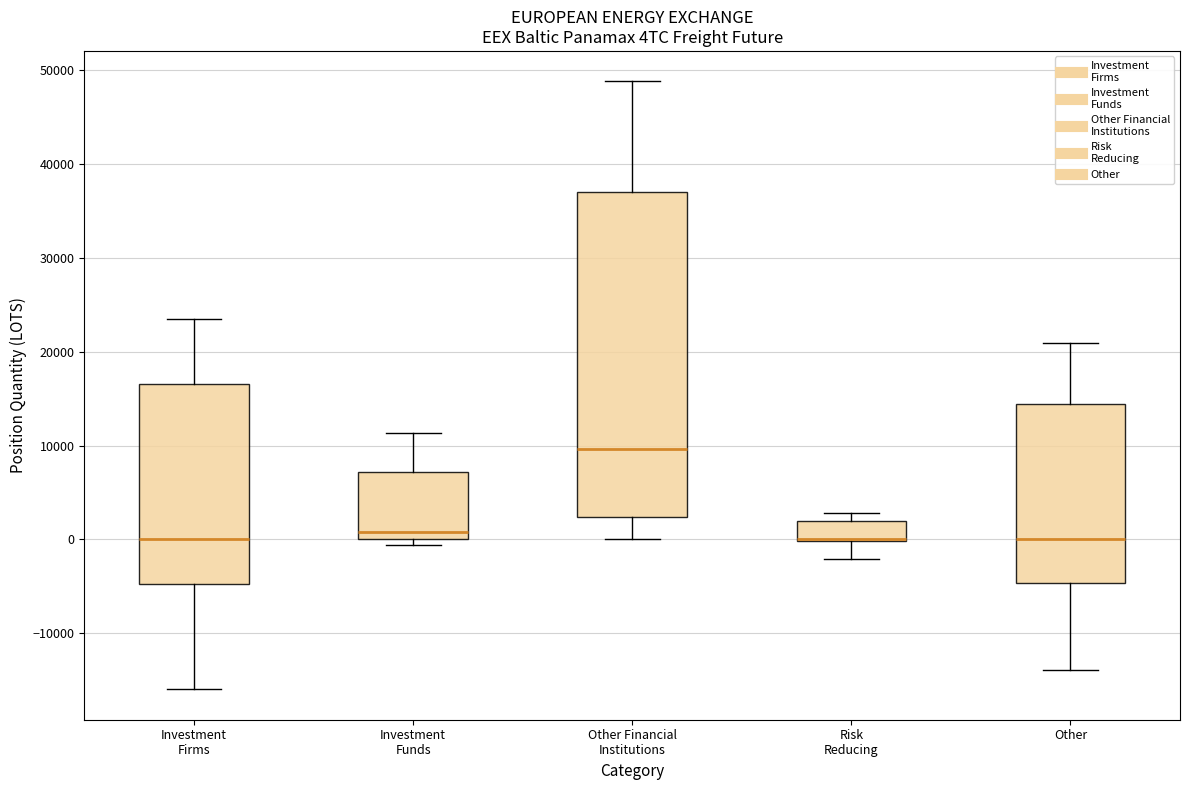

Which box is the tallest, from its lower edge to its upper edge?

Other Financial Institutions